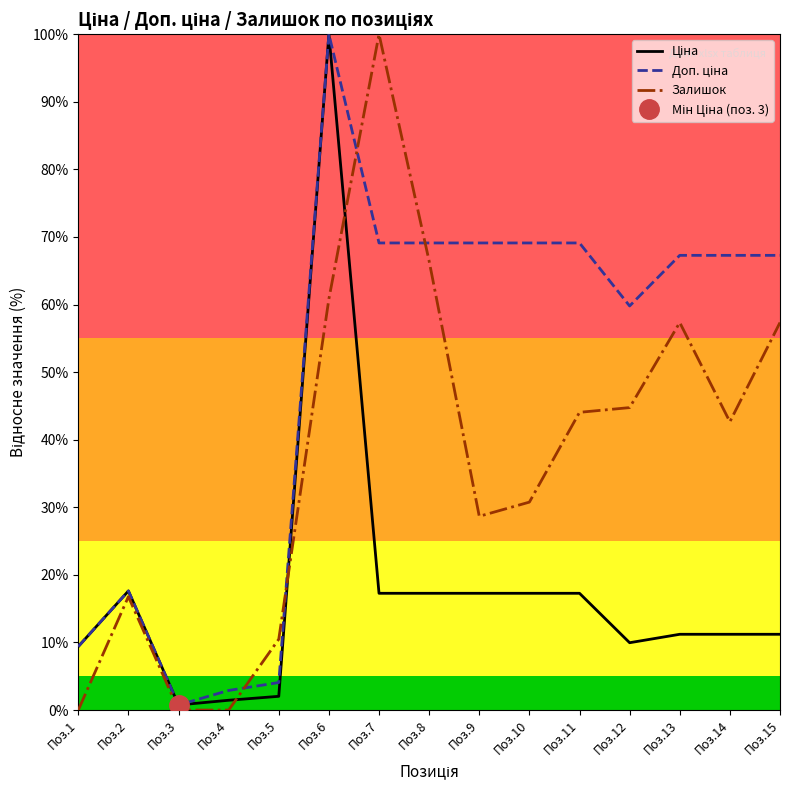

What is the value of the Доп. ціна point at the 2nd from the left?

17.6